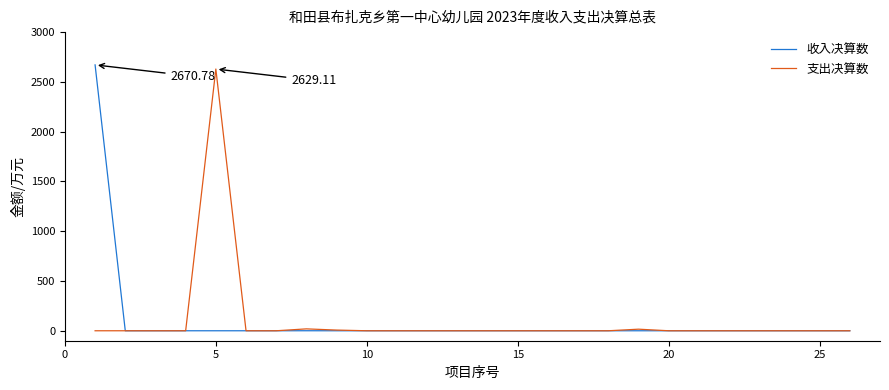

Reading left to right, what are all the values shown in this chart?

收入决算数: 2670.8	0.0	0.0	0.0	0.0	0.0	0.0	0.2	0.0	0.0	0.0	0.0	0.0	0.0	0.0	0.0	0.0	0.0	0.0	0.0	0.0	0.0	0.0	0.0	0.0	0.0
支出决算数: 0.0	0.0	0.0	0.0	2629.1	0.0	0.0	19.0	7.0	0.0	0.0	0.0	0.0	0.0	0.0	0.0	0.0	0.0	15.9	0.0	0.0	0.0	0.0	0.0	0.0	0.0